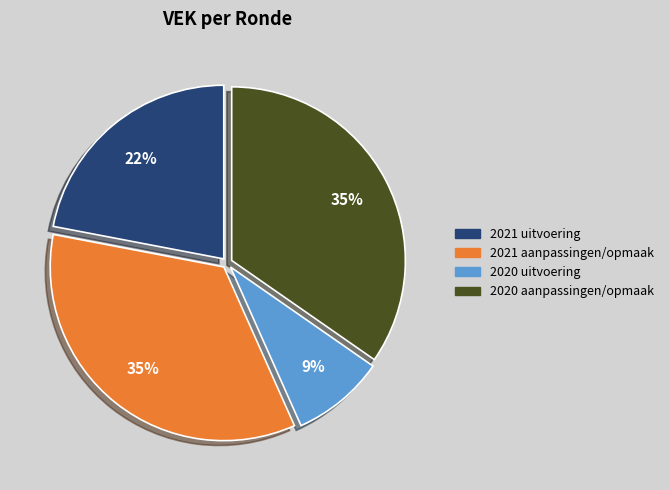

How many segments does this pie chart have?

4